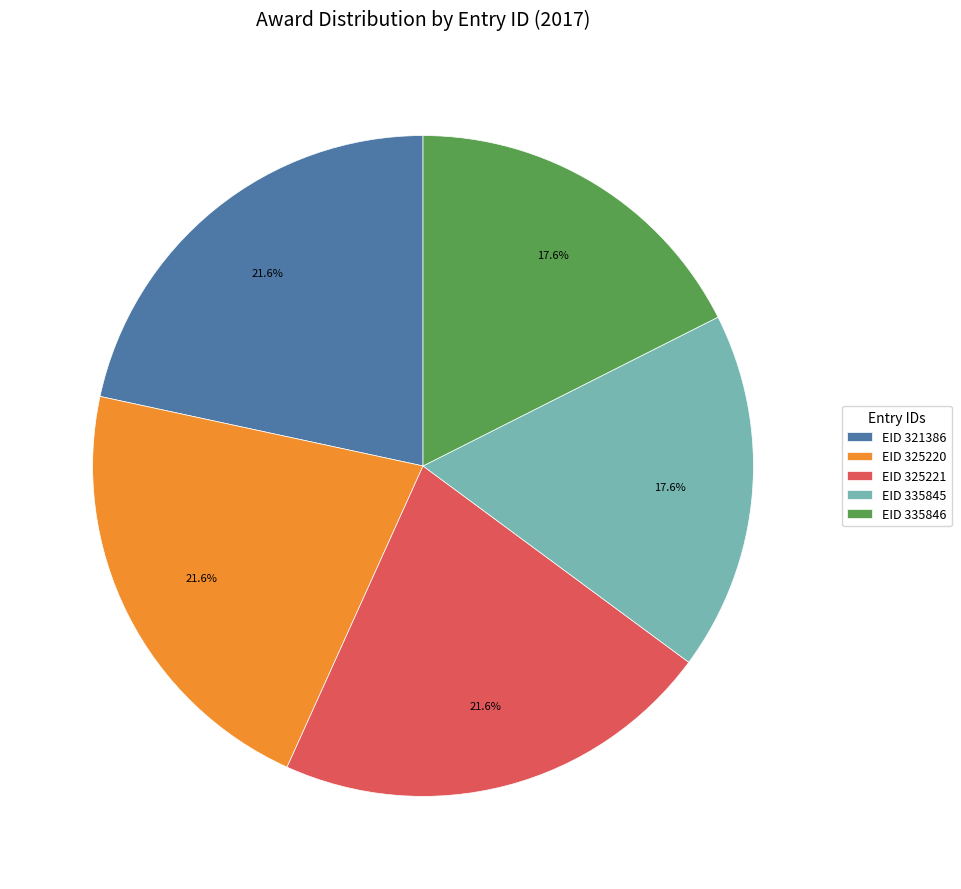

What is the total percentage of EID 321386 and EID 335845?

39.2%